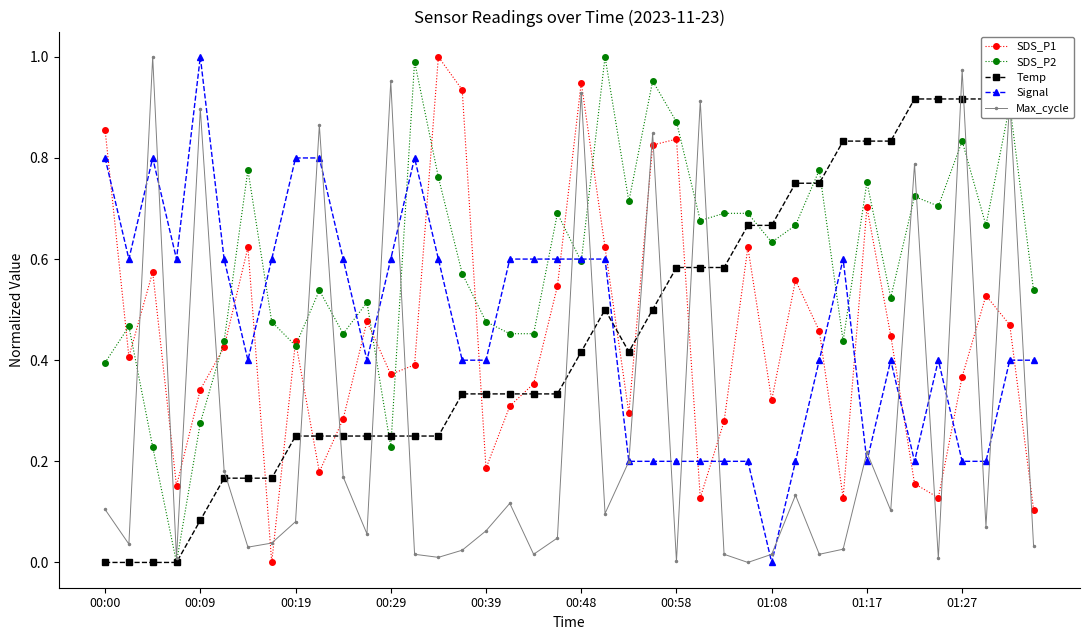

After their last crossing, which series has the higher values: SDS_P2 or Signal?

SDS_P2